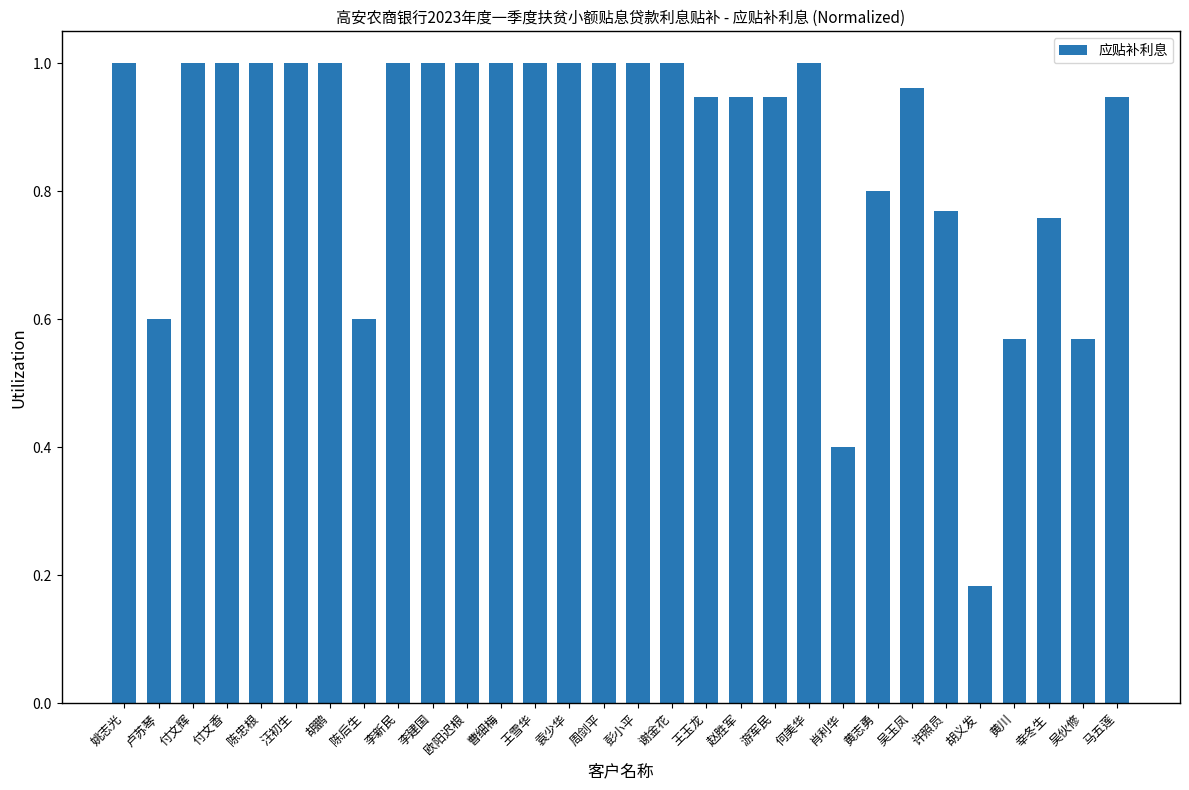

What is the change in value from 何美华 to 黄川?

-0.4